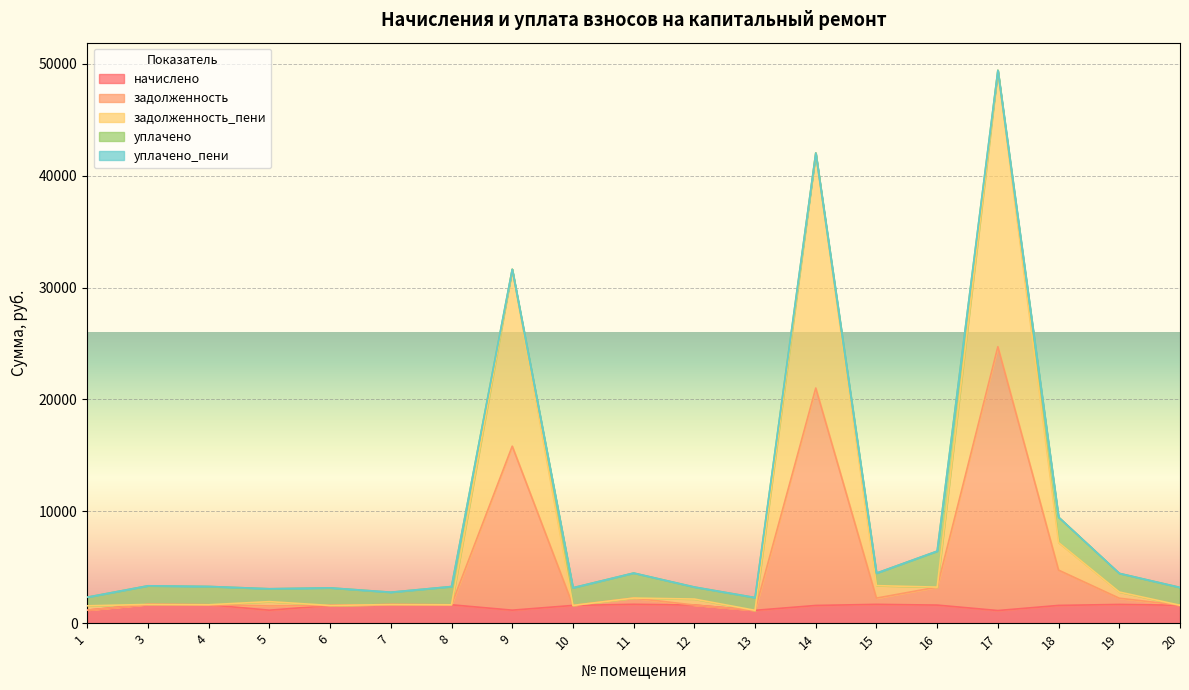

At which category is the sum across all series the highest?

17